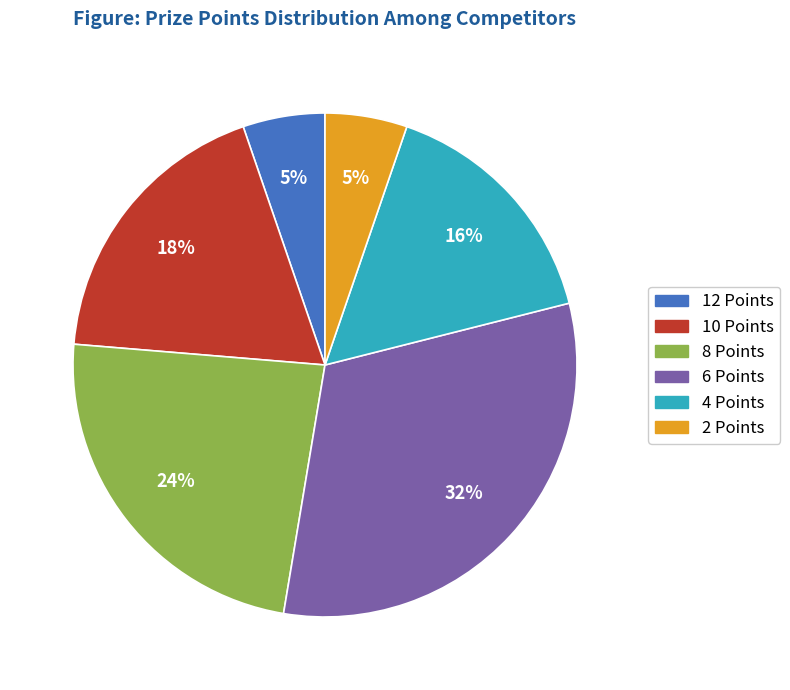

Which category has the biggest portion of the pie?

6 Points